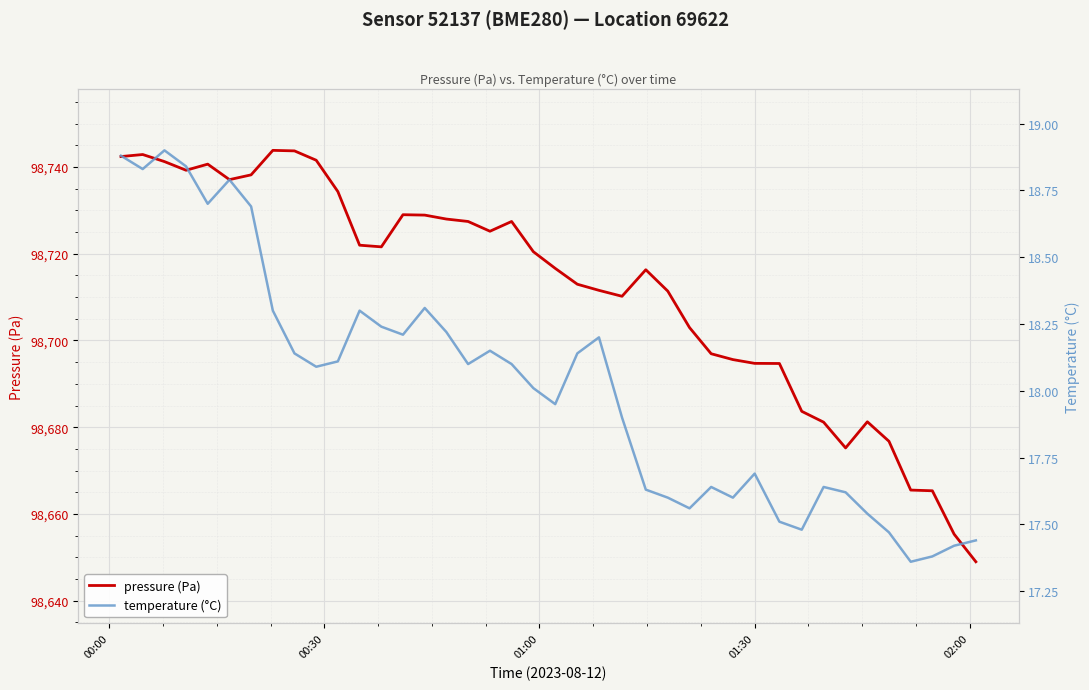

How many series are shown in this chart?

2